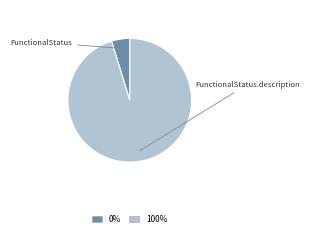

Rank the categories by value from highest to lowest.

FunctionalStatus.description, FunctionalStatus